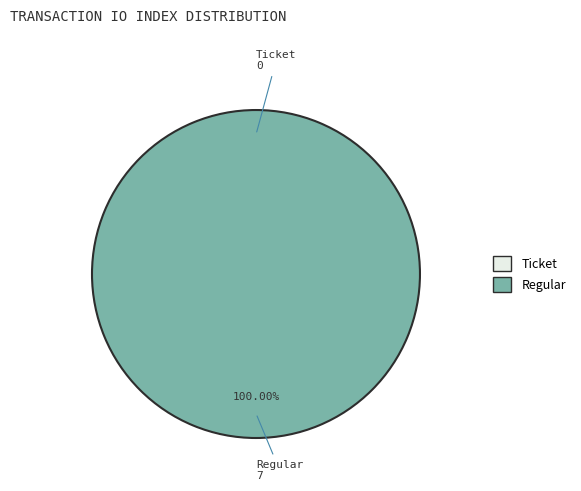

To the nearest percent, what is the average slice percentage?

50%